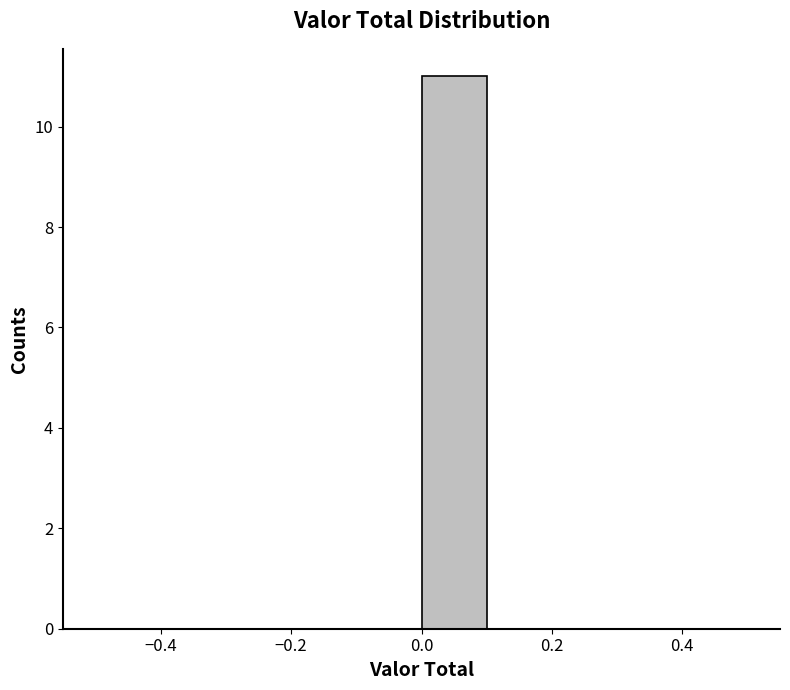

Reading left to right, list every bar in this chart as the range it spans on the x-axis followed by its height. The values are not printed on the chart, so give them approximately, as read against the axis.

-0.5 to -0.4: 0
-0.4 to -0.3: 0
-0.3 to -0.2: 0
-0.2 to -0.1: 0
-0.1 to 0.0: 0
0.0 to 0.1: 11
0.1 to 0.2: 0
0.2 to 0.3: 0
0.3 to 0.4: 0
0.4 to 0.5: 0